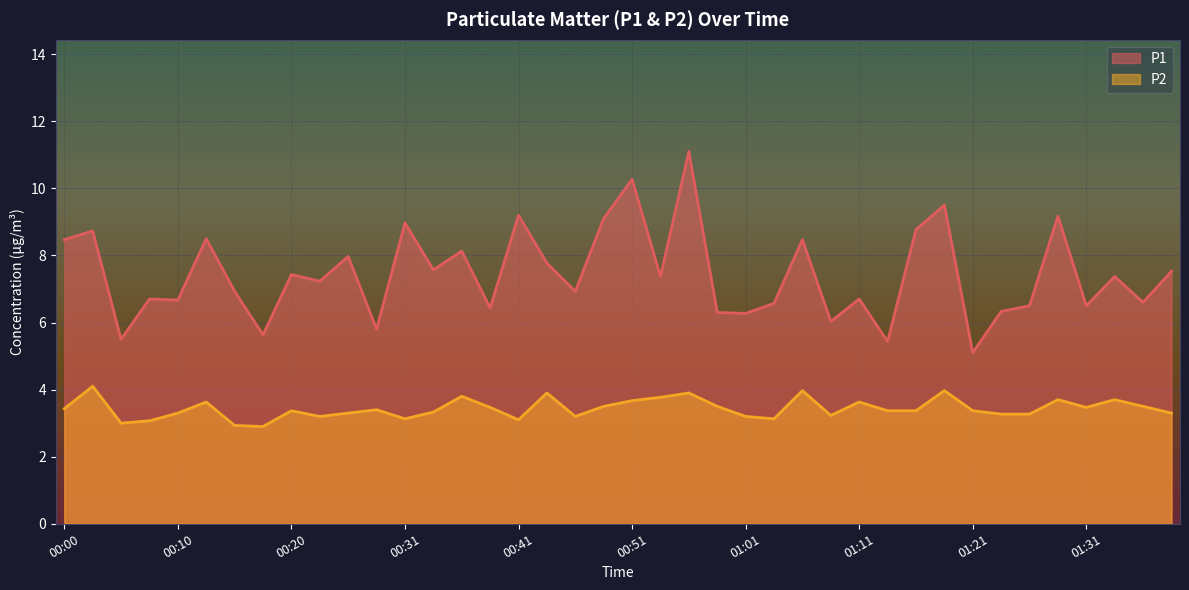

At 01:24, list the series in order from smallest to largest.

P2, P1